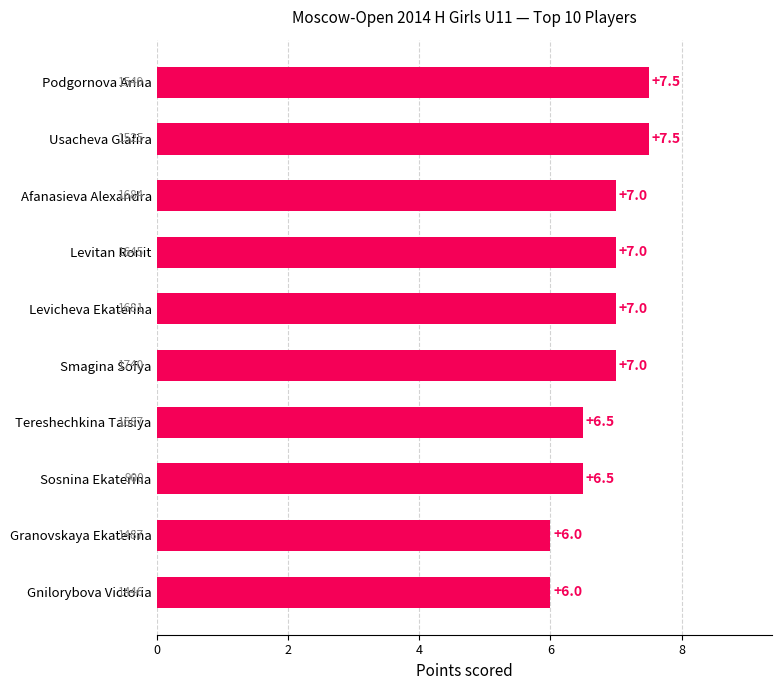

Count the values in the range 6 to 7.

8